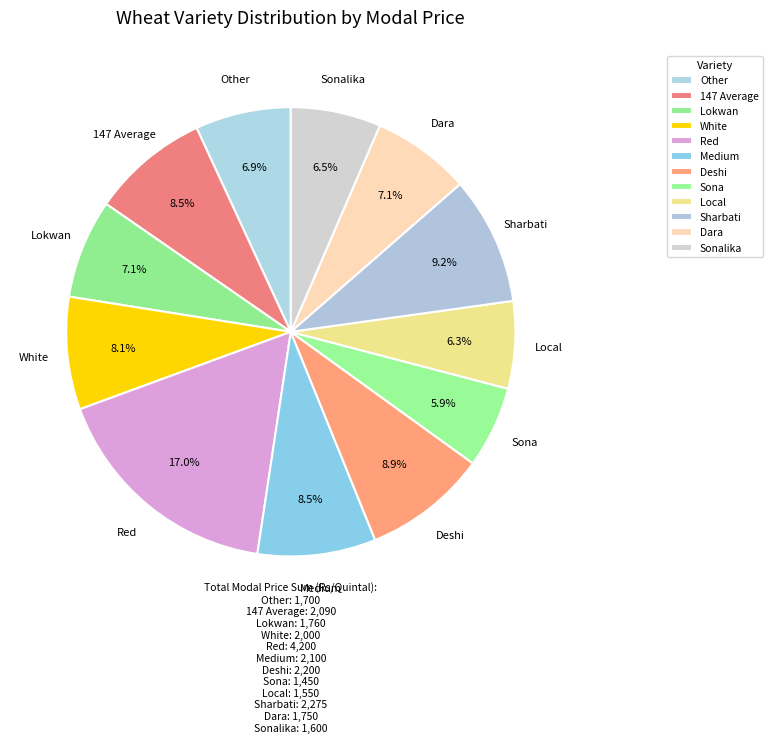

Is there a majority slice in this chart?

No